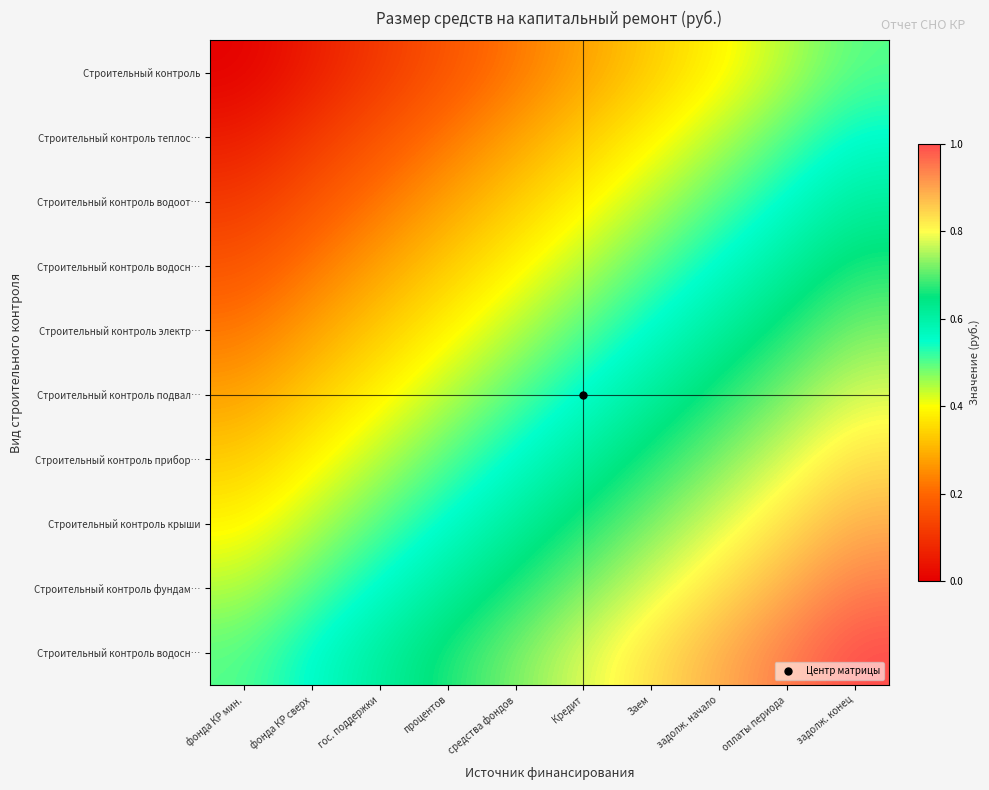

What is the difference between the highest and lowest values at Кредит?

0.5